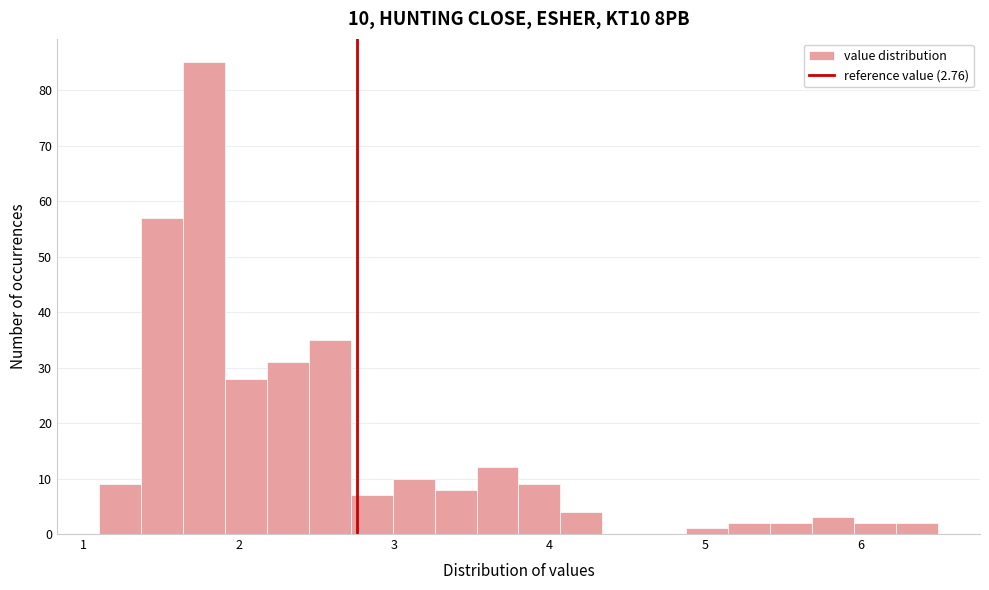

Read against the x-axis, roughly where is the centre of the tallest bar?

1.8